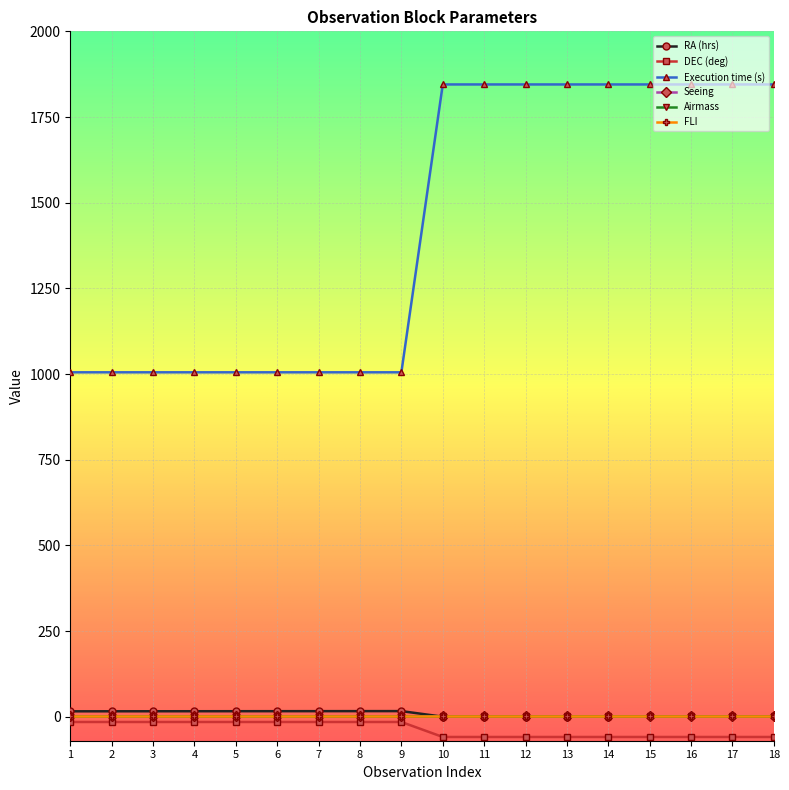

Which series changed the most between 2 and 10?

Execution time (s)